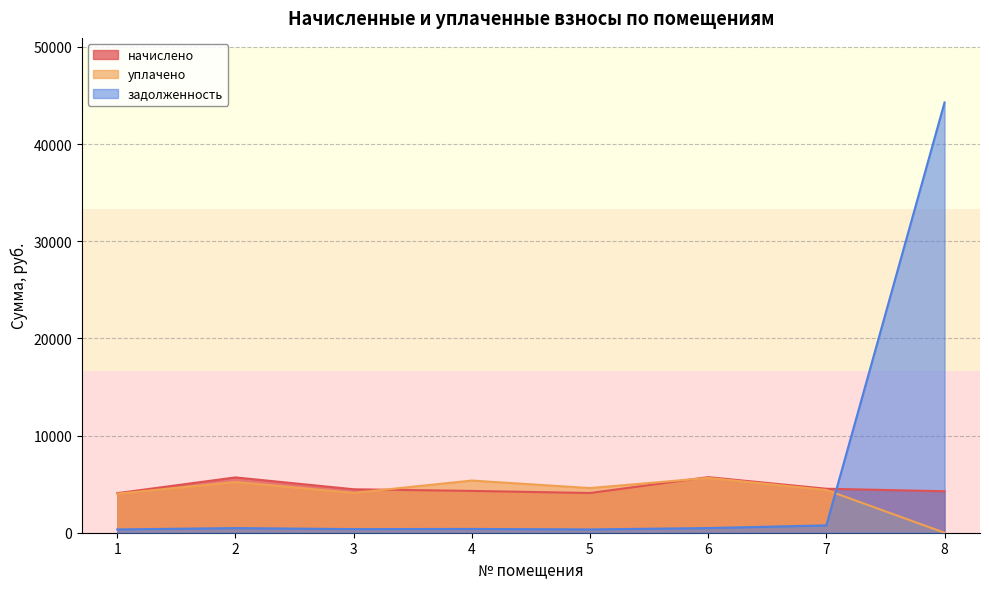

Reading left to right, what are all the values shown in this chart?

начислено: 1=4069.7	2=5692.2	3=4473.0	4=4302.7	5=4087.6	6=5719.1	7=4526.9	8=4266.8
уплачено: 1=4012.5	2=5217.9	3=4100.2	4=5369.1	5=4596.5	6=5638.7	7=4399.6	8=0.0
задолженность: 1=339.1	2=474.4	3=372.8	4=388.1	5=340.6	6=476.6	7=754.5	8=44282.4